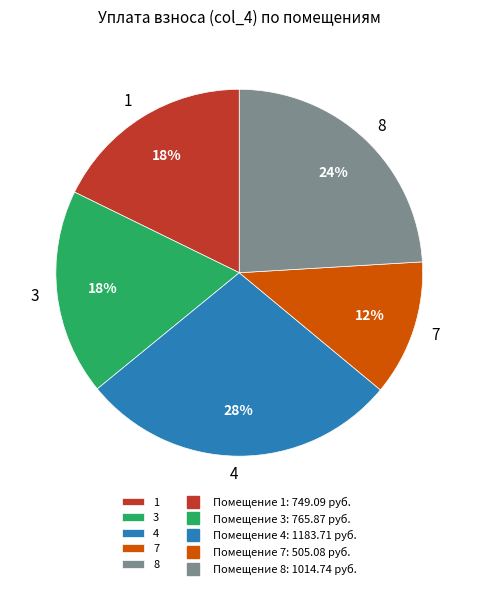

Is there a majority slice in this chart?

No